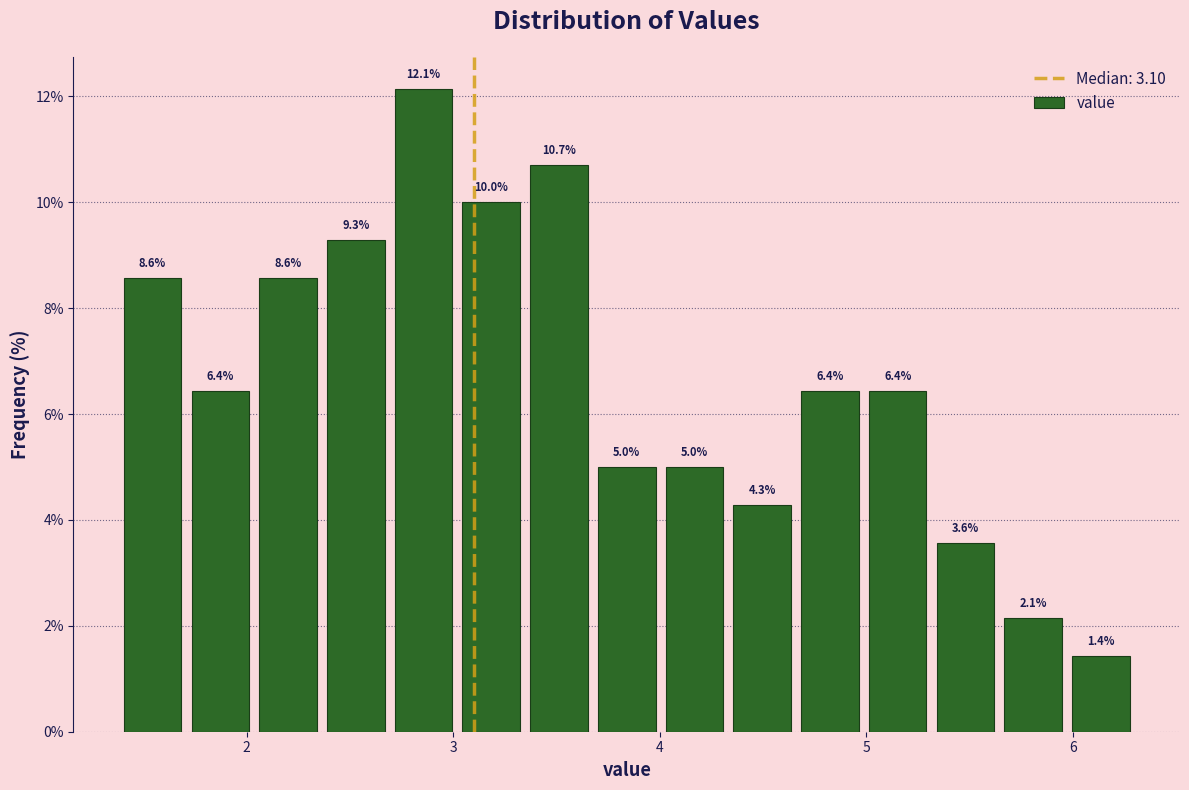

Read against the x-axis, roughly where is the centre of the tallest bar?

2.9